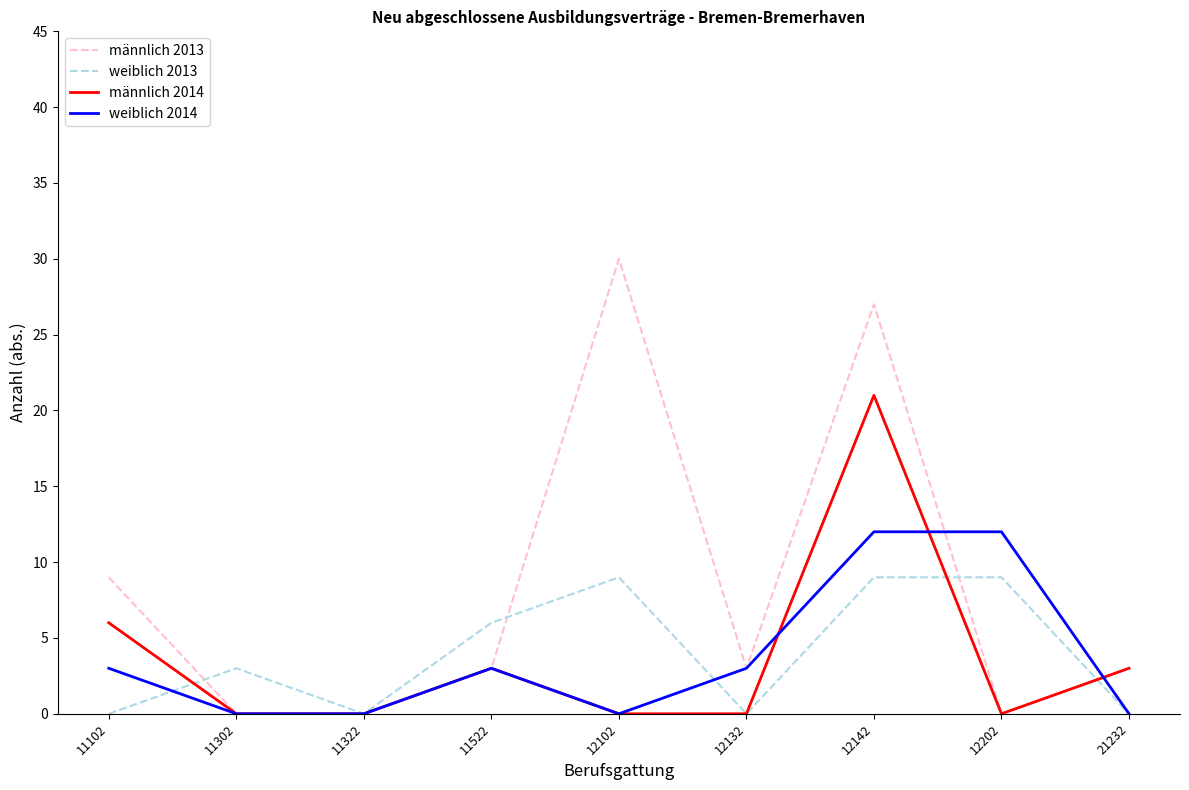

Is the value of weiblich 2013 at 11522 greater than the value of männlich 2014 at 12132?

Yes